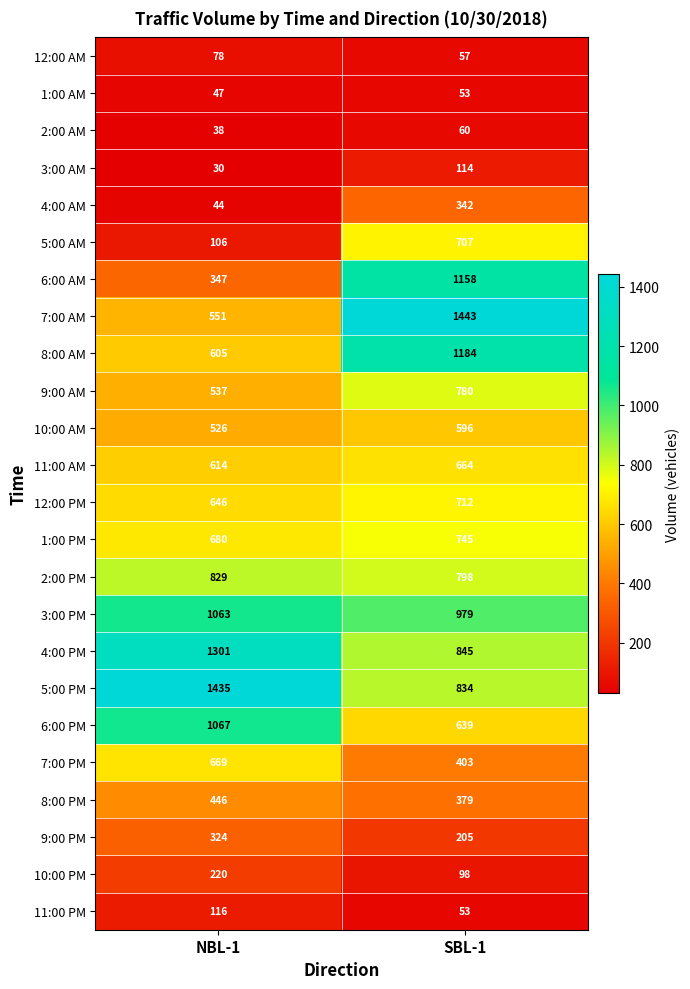

Read the 10:00 AM value at SBL-1.

596